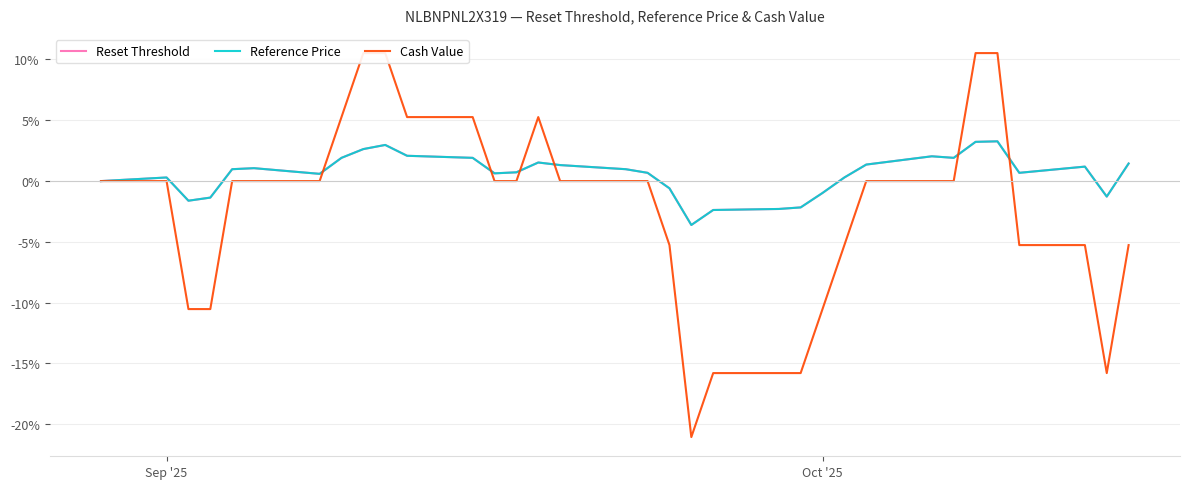

What is the highest value of the Reset Threshold series?

3.3